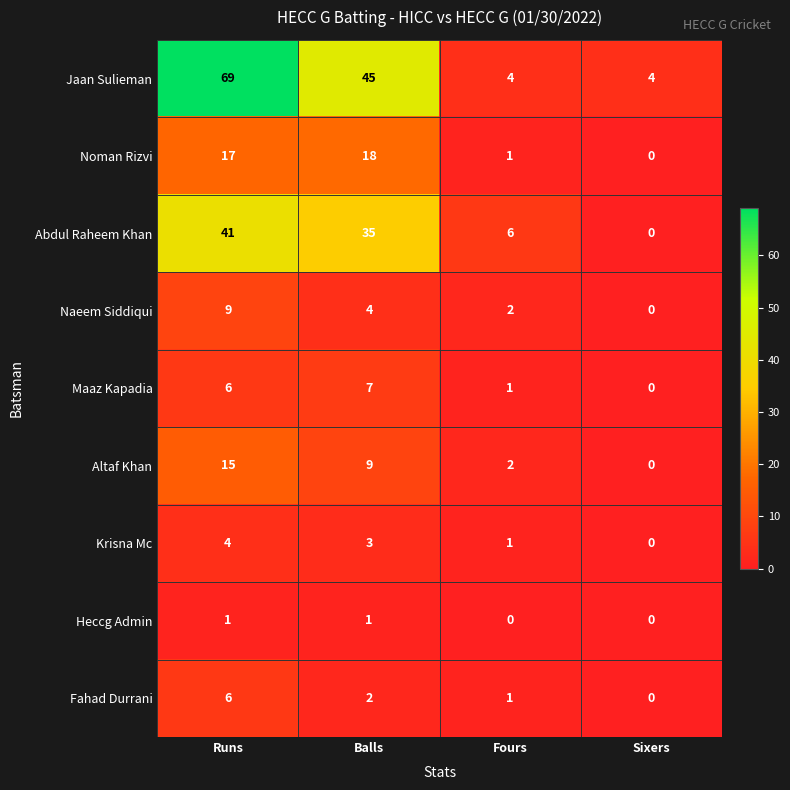

What is the difference between the highest and lowest values at Runs?

68